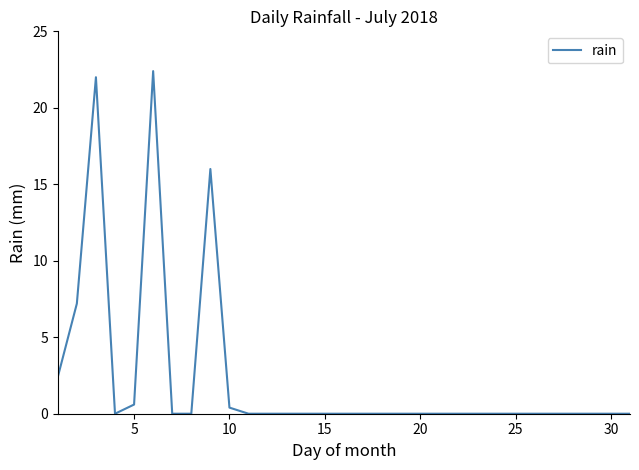

Reading left to right, extract all data points from this chart.

2.4	7.2	22.0	0.0	0.6	22.4	0.0	0.0	16.0	0.4	0.0	0.0	0.0	0.0	0.0	0.0	0.0	0.0	0.0	0.0	0.0	0.0	0.0	0.0	0.0	0.0	0.0	0.0	0.0	0.0	0.0